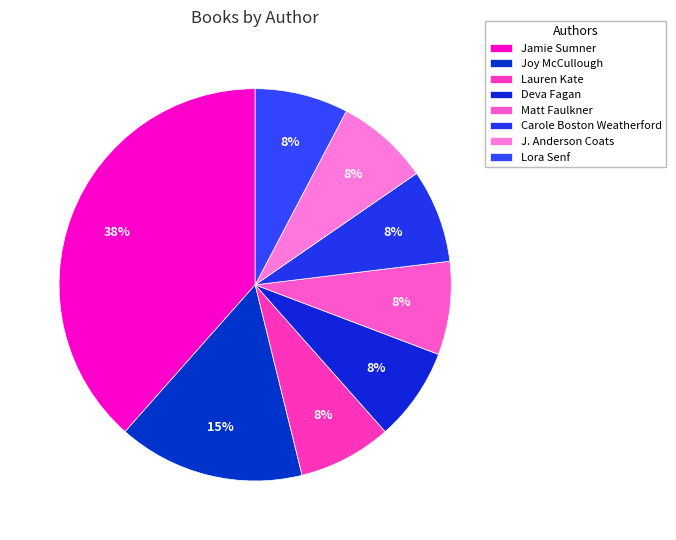

To the nearest percent, what portion does Matt Faulkner represent?

8%